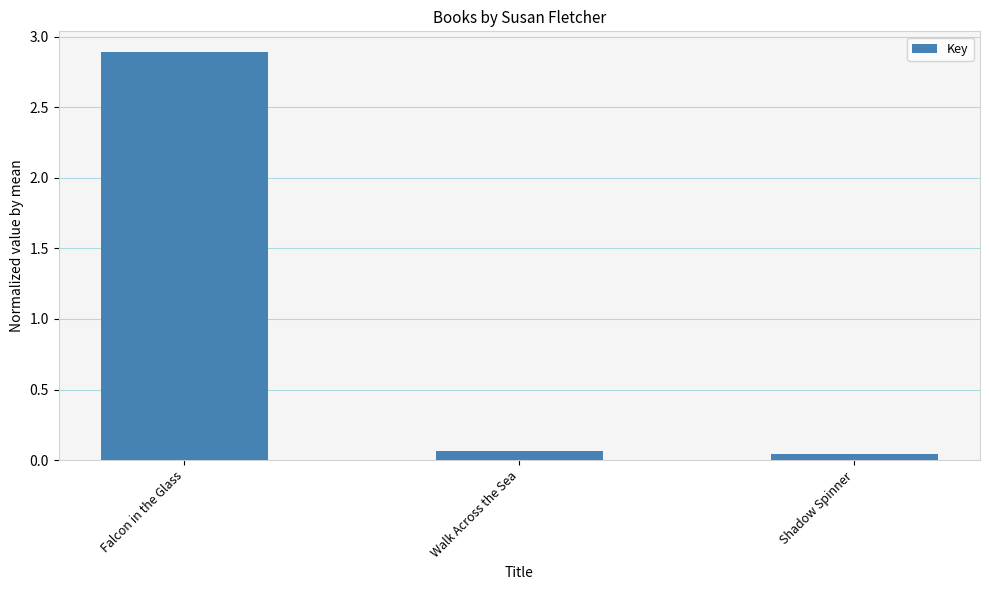

What position from the right is Shadow Spinner?

1